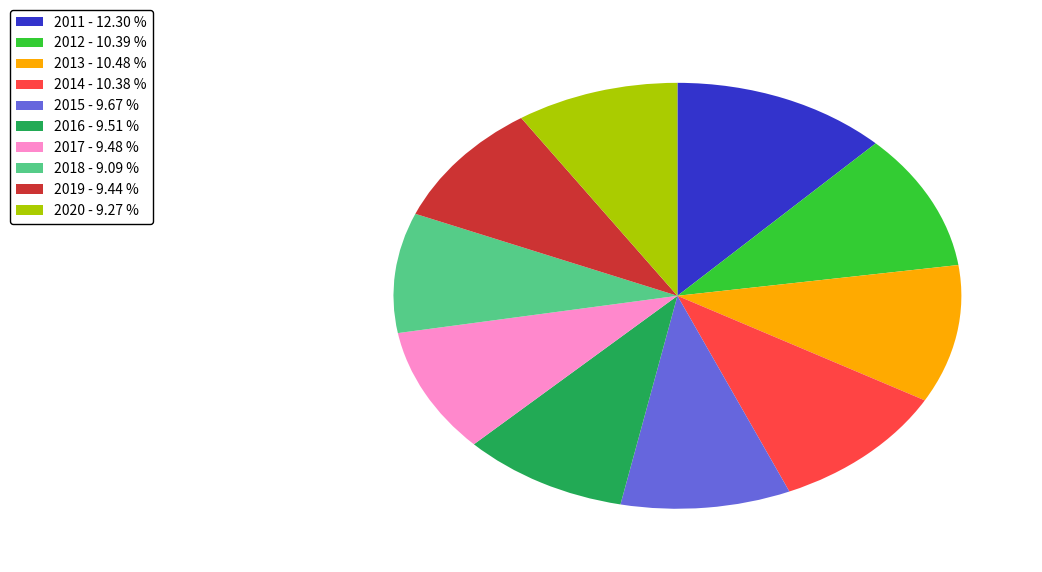

What is the ratio of the value at 2015 to the value at 2016?

1.0